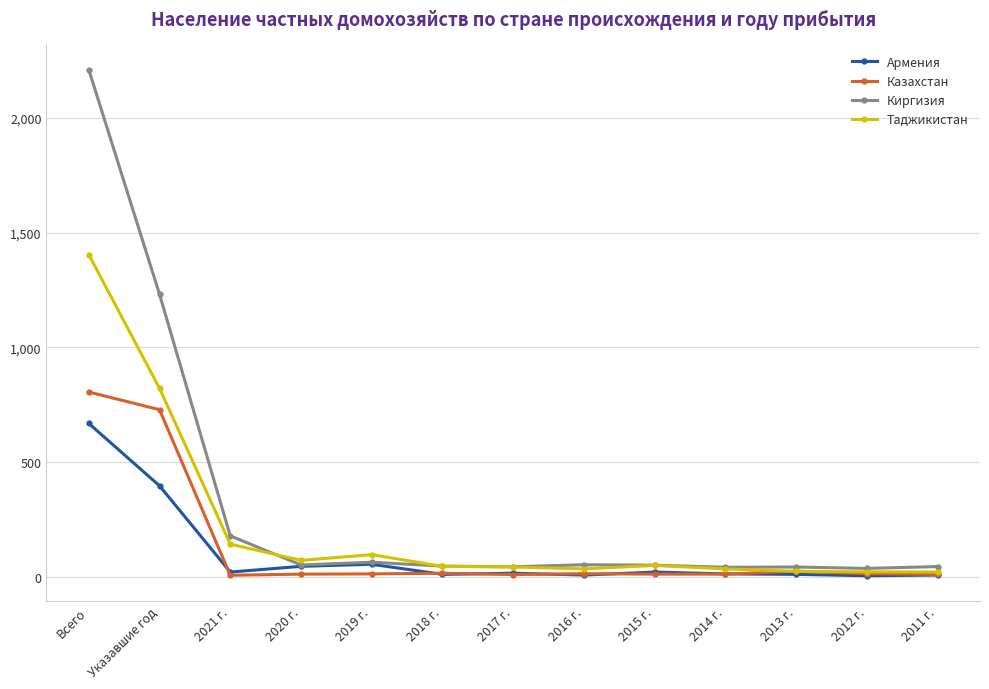

True or false: Таджикистан has a value of 34 at 2014 г..

True